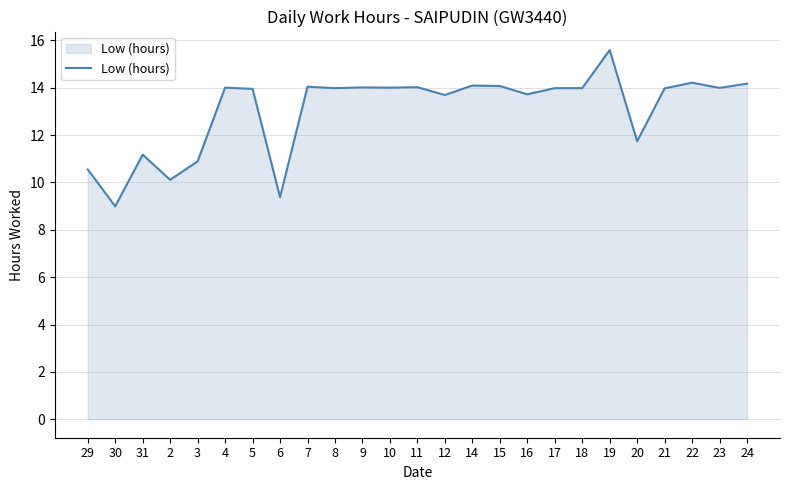

What position from the left is 17?

18